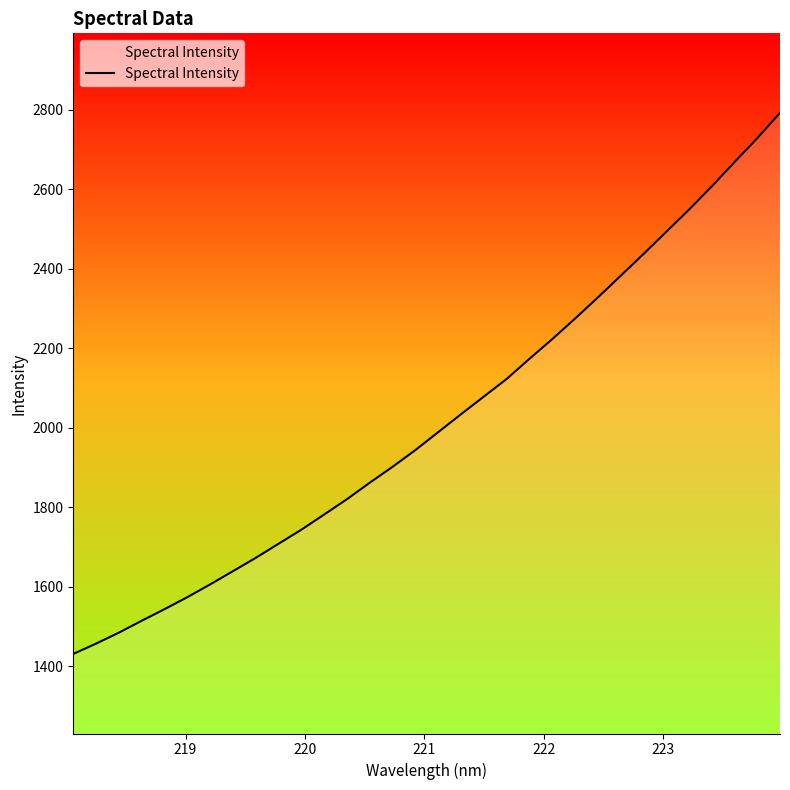

What is the smallest value displayed?

1431.5